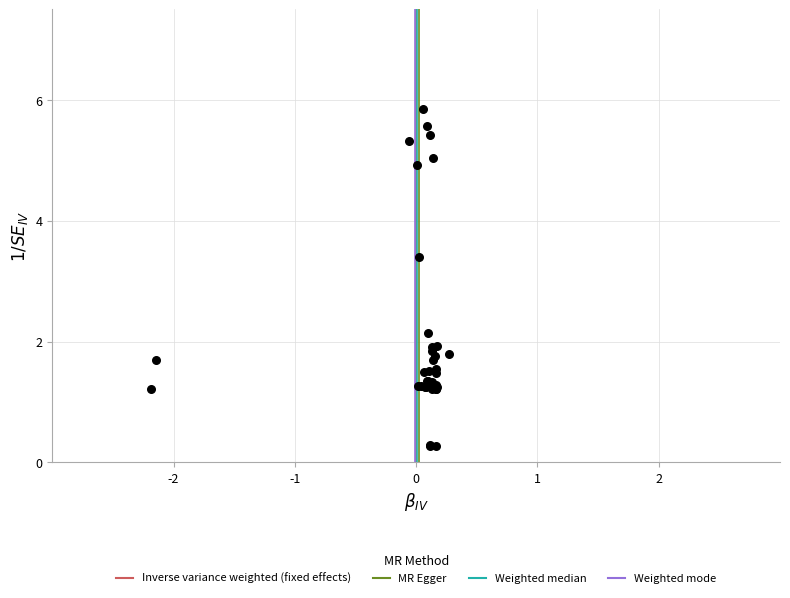

What Y value in the scatter plot is closest to 3?

3.4